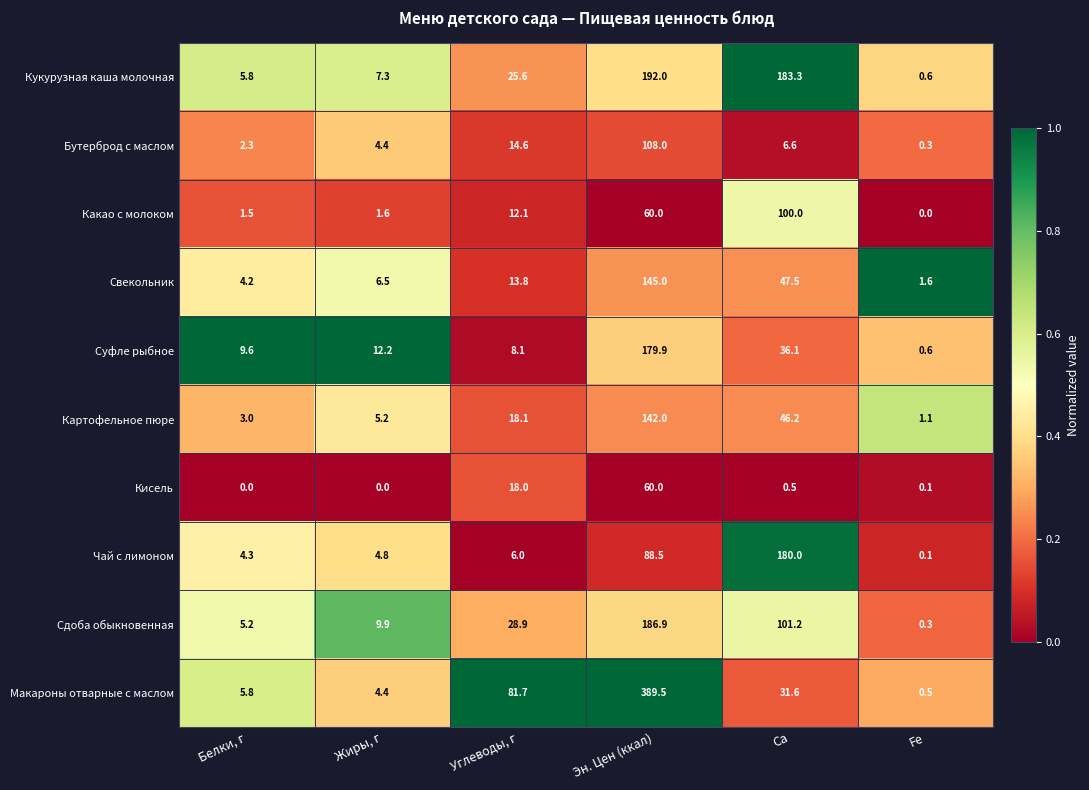

Which series has the widest spread of values?

Макароны отварные с маслом